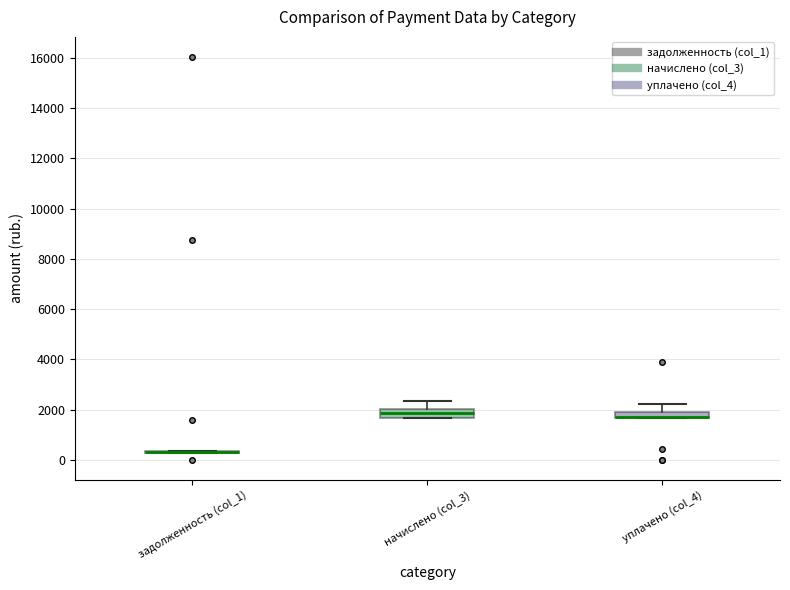

Where does the median line of the box for начислено (col_3) sit on the y-axis? The values are not printed on the chart, so give them approximately, as read against the axis.

1800